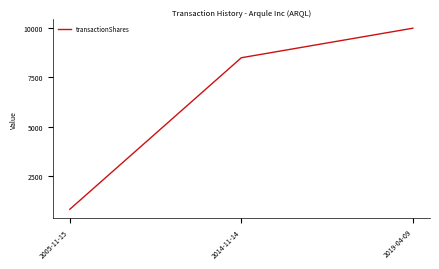

How many distinct data groups are displayed?

1